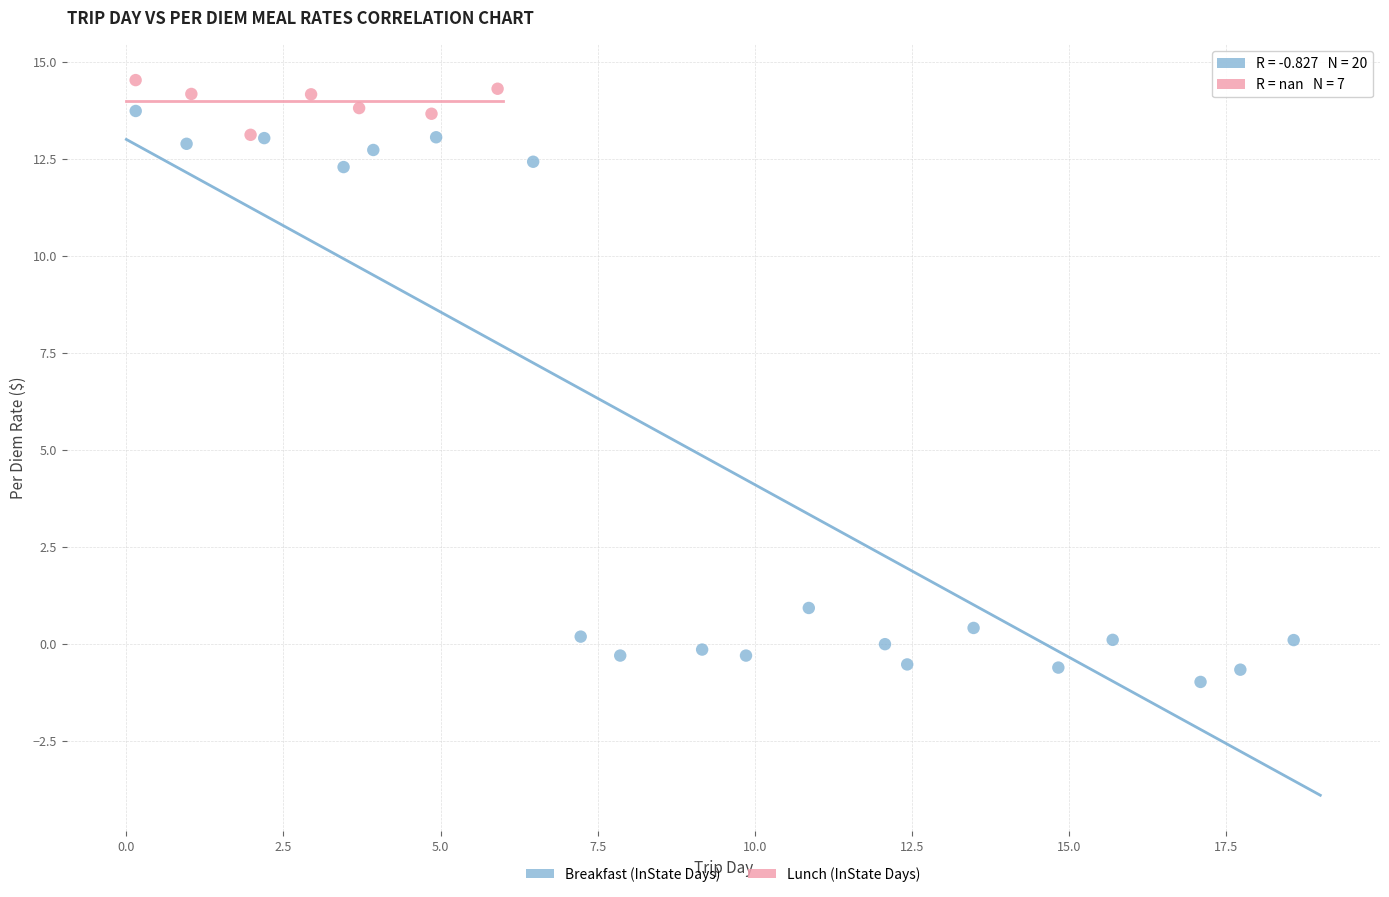

Which series reaches the minimum Y coordinate?

Breakfast (InState Days)